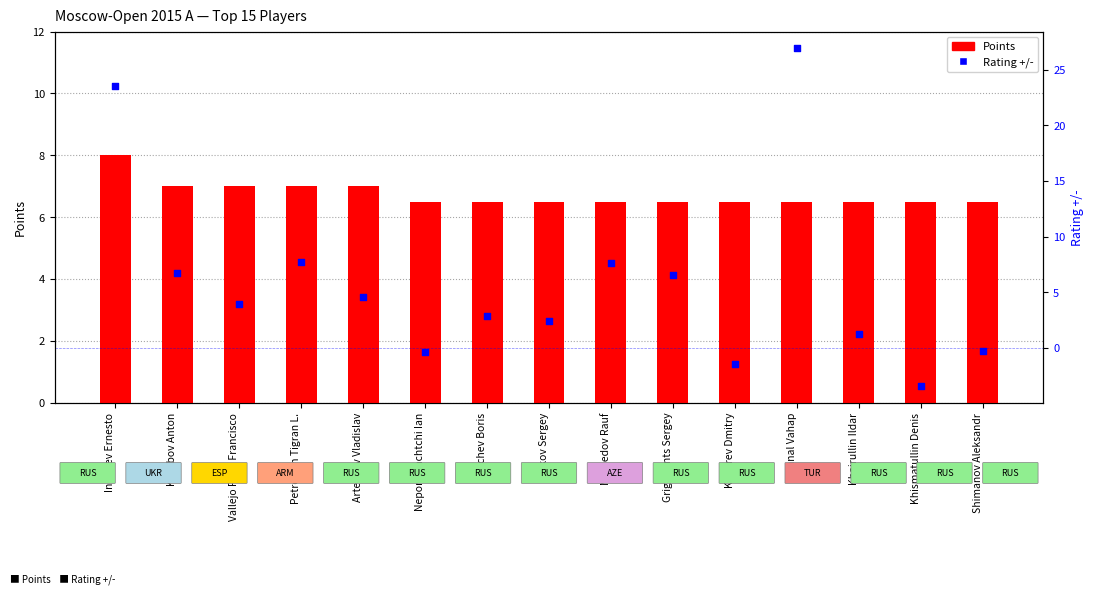

Which series has the largest total across all categories?

Points